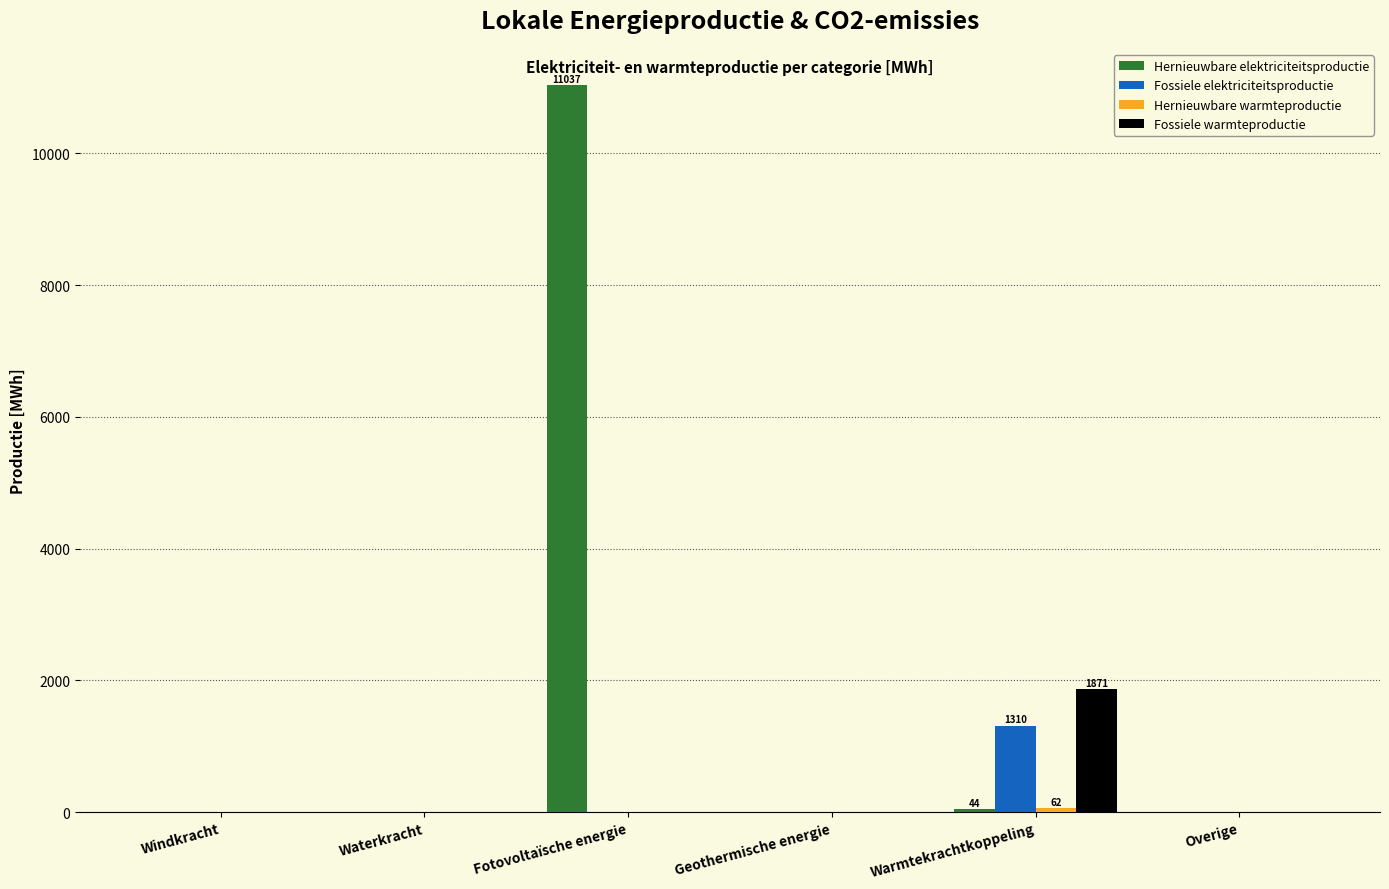

Which category has the highest value across all series?

Fotovoltaïsche energie